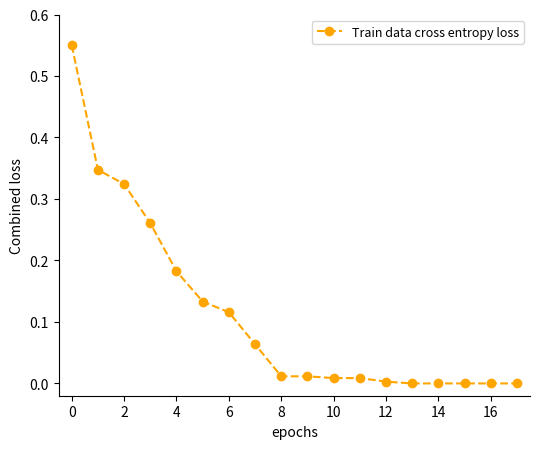

Between 16 and 6, which is larger?

6